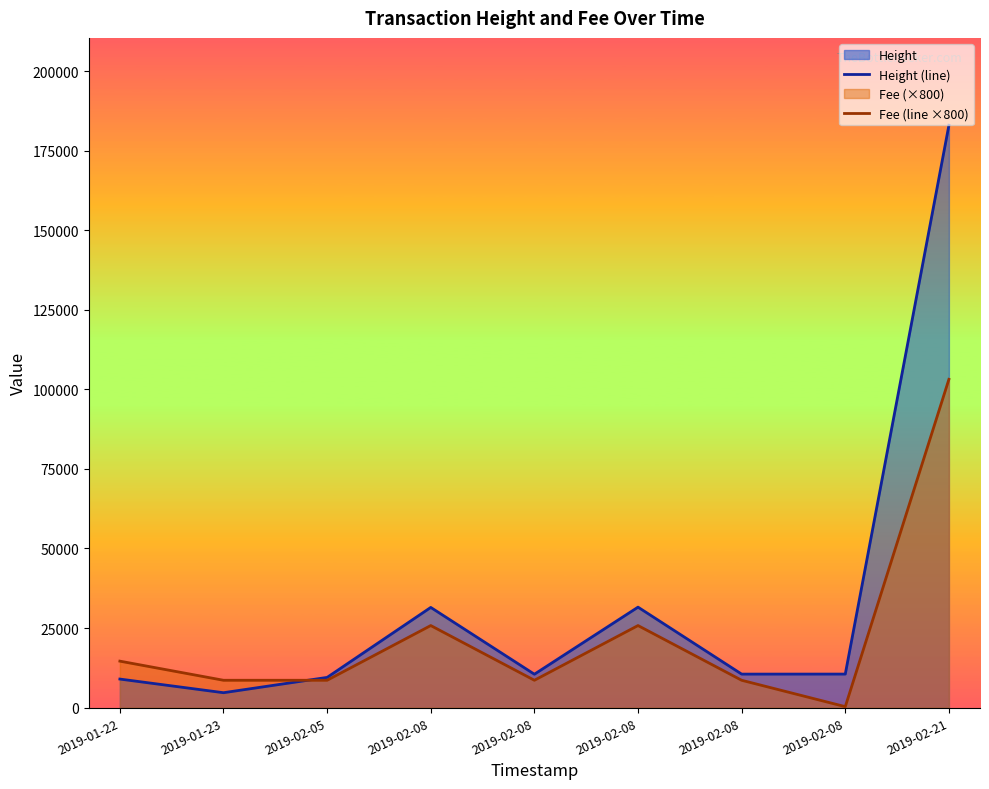

How many interior local valleys does the Height (line) series have?

3